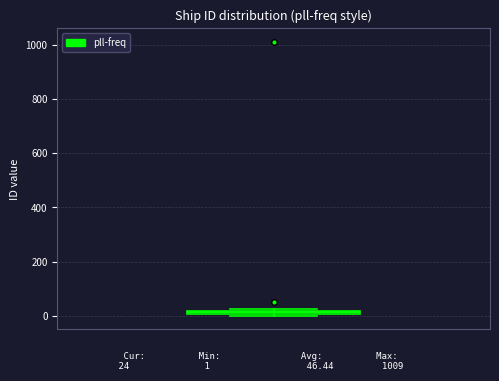

Where is the lower edge of the box on the y-axis? The values are not printed on the chart, so give them approximately, as read against the axis.

0